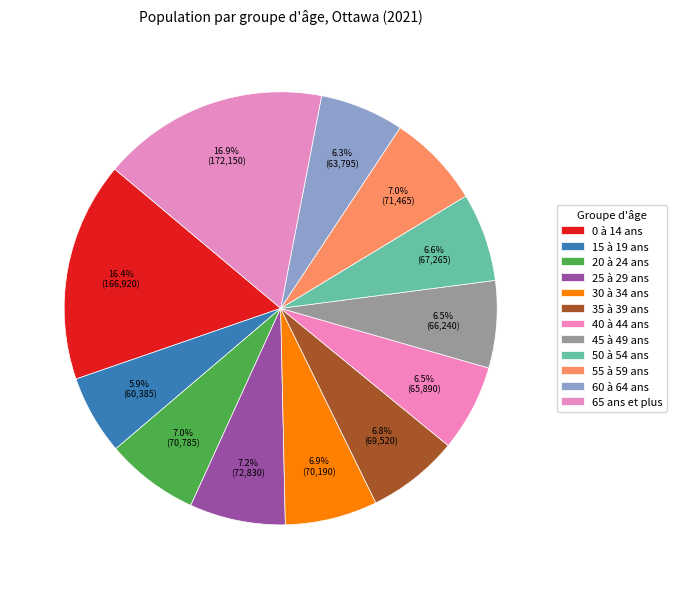

How many segments does this pie chart have?

12